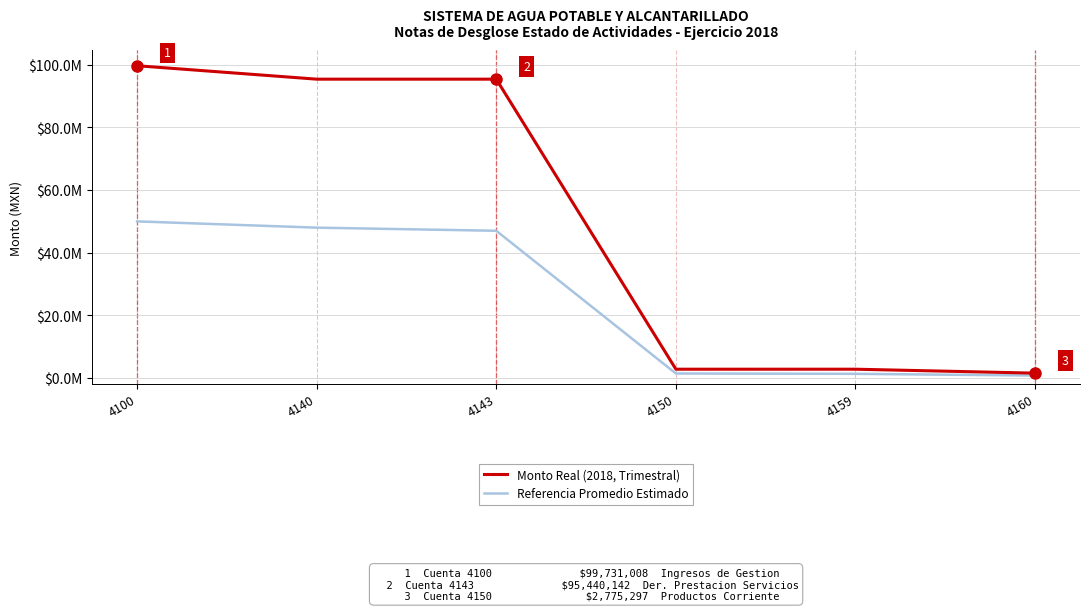

Reading left to right, transcribe all the data shown in this chart.

Monto Real (2018, Trimestral): 4100=99731008.1	4140=95440142.4	4143=95440142.4	4150=2775297.2	4159=2775297.2	4160=1515568.5
Referencia Promedio Estimado: 4100=50000000.0	4140=48000000.0	4143=47000000.0	4150=1400000.0	4159=1300000.0	4160=750000.0